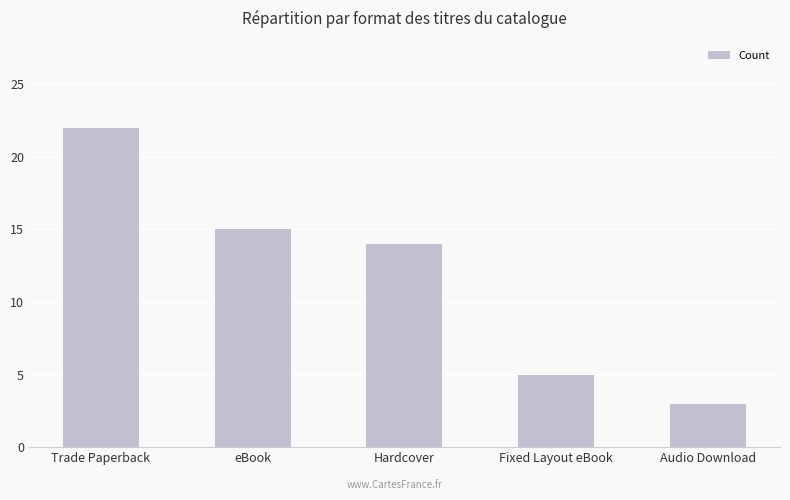

What is the maximum value shown in the chart?

22